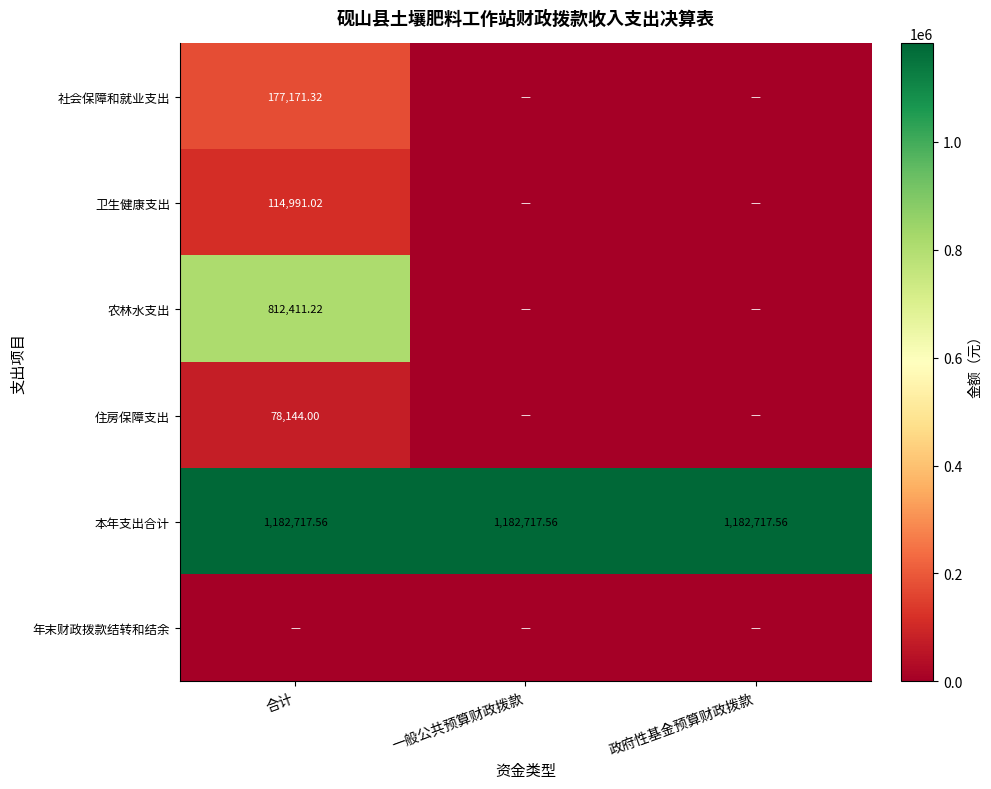

What is the maximum value for 农林水支出?

812411.2